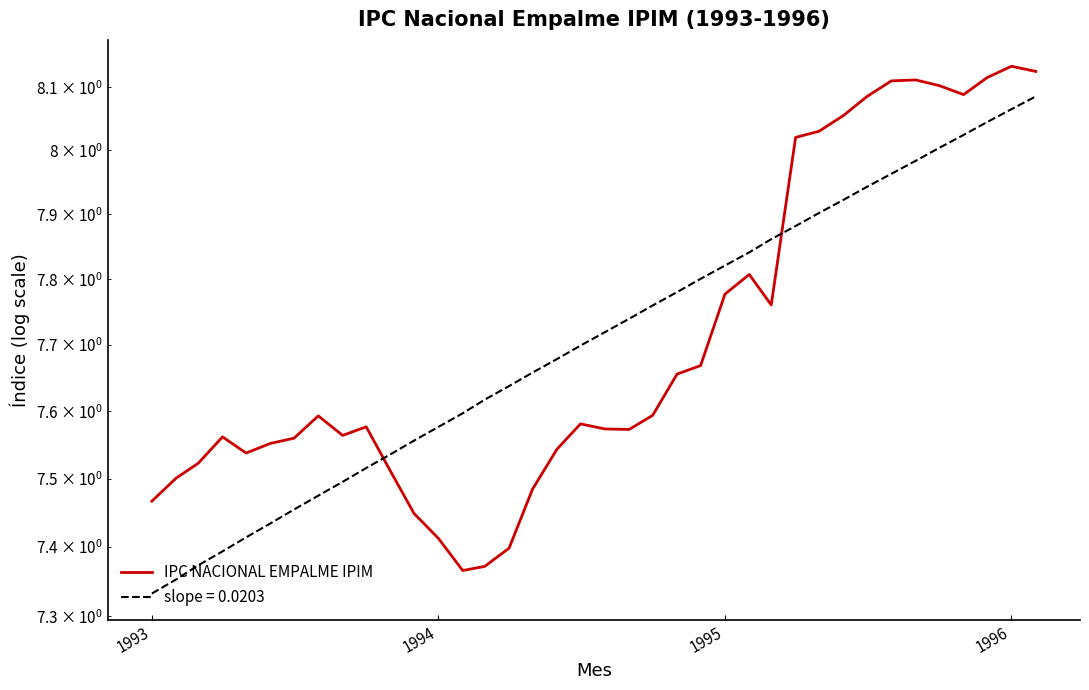

At which category does the chart reach its peak across all series?

1996